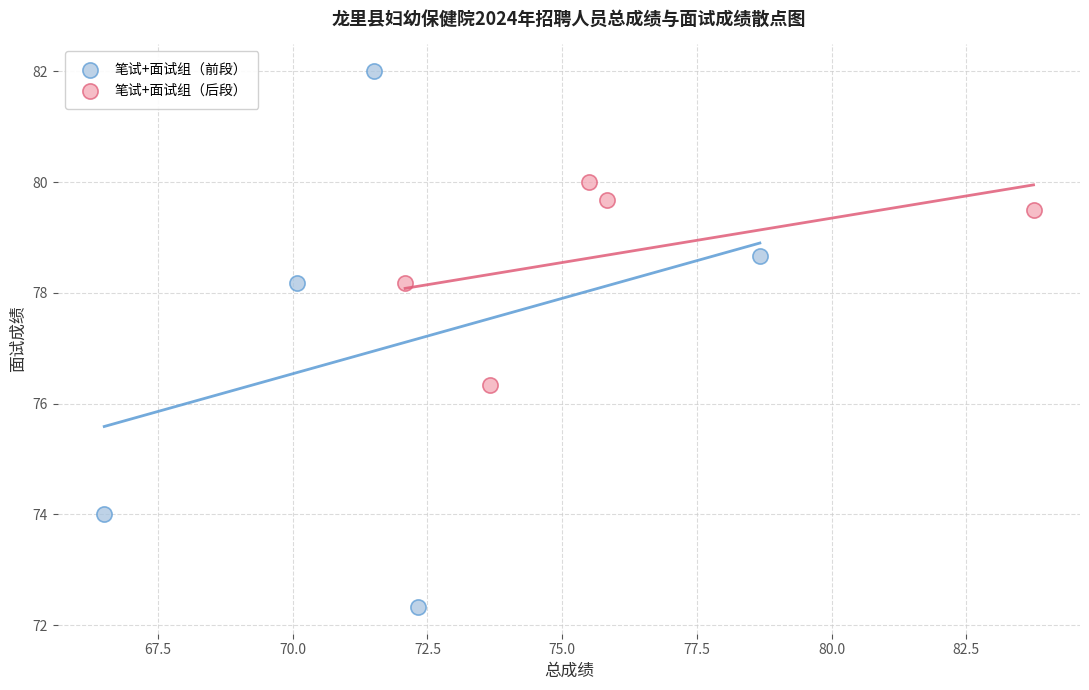

Which series contains the lowest Y value?

笔试+面试组（前段）